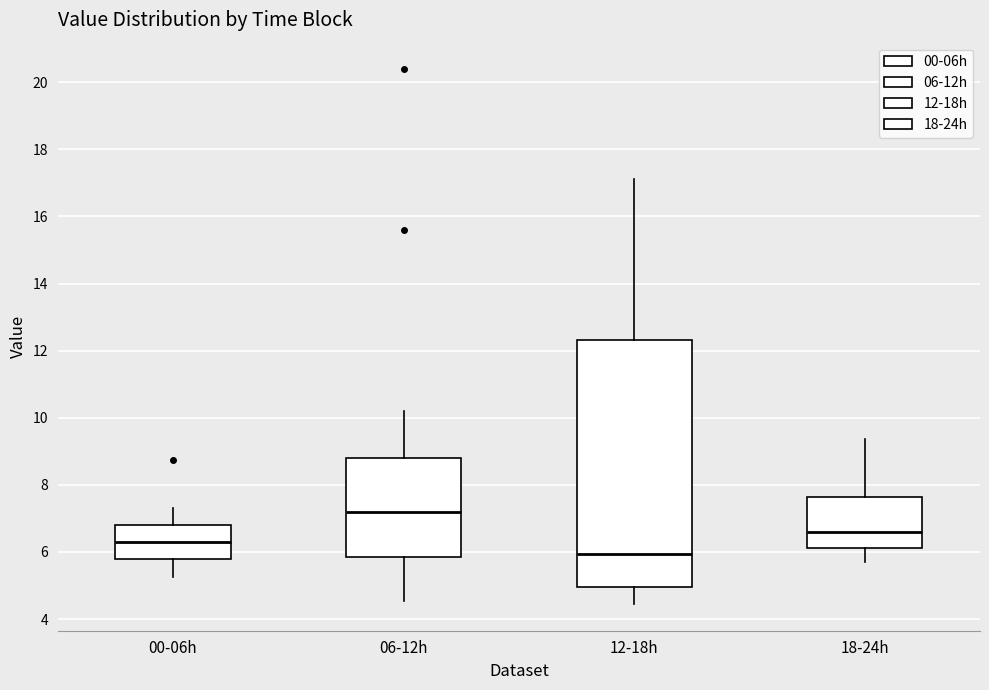

Reading left to right, read every box against the y-axis: the position of its median line, the range the box covers, and the ends of its whiskers. The values are not printed on the chart, so give them approximately, as read against the axis.

00-06h: median 6.4, box 5.8 to 6.8, whiskers 5.2 to 7.4
06-12h: median 7.2, box 5.8 to 8.8, whiskers 4.6 to 10.2
12-18h: median 6.0, box 5.0 to 12.4, whiskers 4.4 to 17.2
18-24h: median 6.6, box 6.2 to 7.6, whiskers 5.8 to 9.4